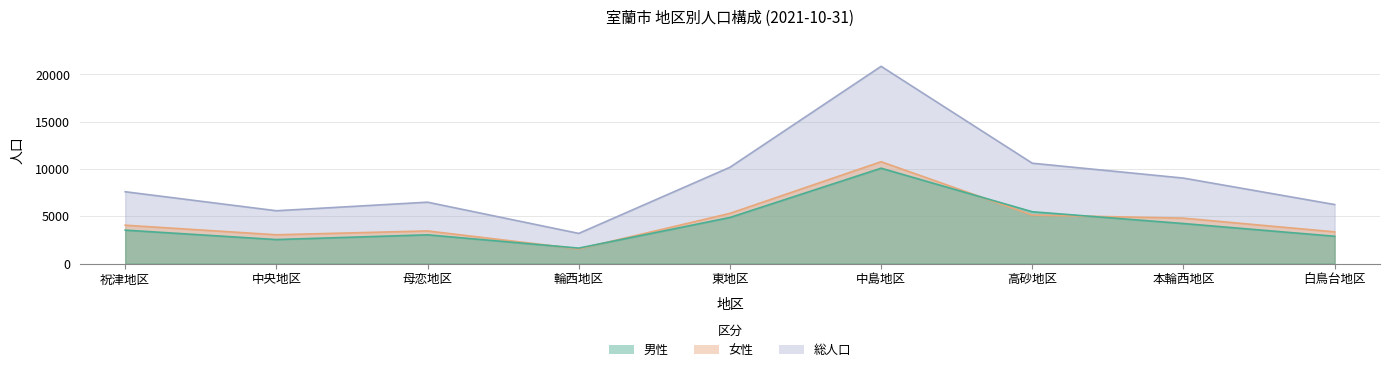

What is the total value across all series at 高砂地区?

21218